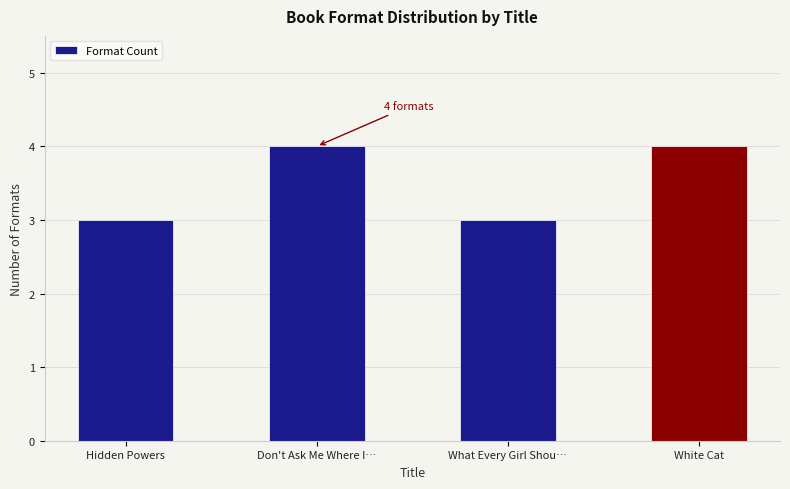

Reading left to right, what are all the values shown in this chart?

3	4	3	4